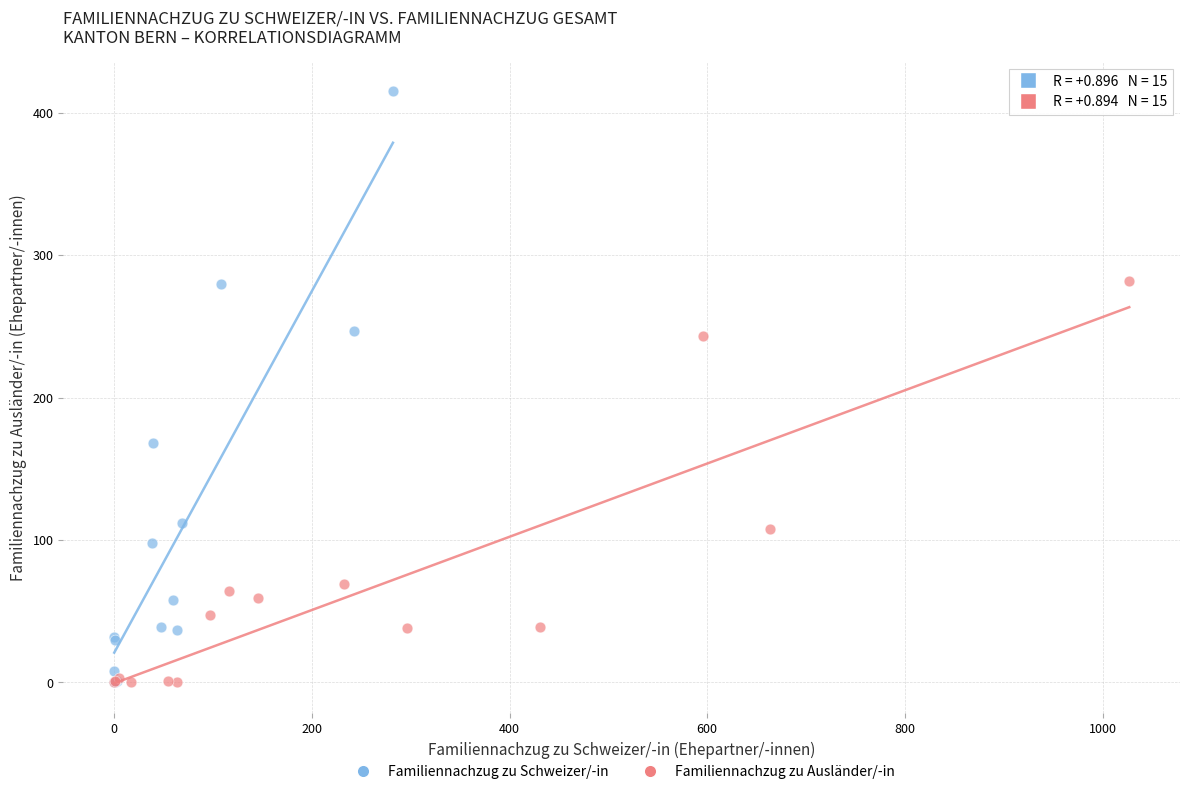

Which series reaches the maximum Y coordinate?

Familiennachzug zu Schweizer/-in